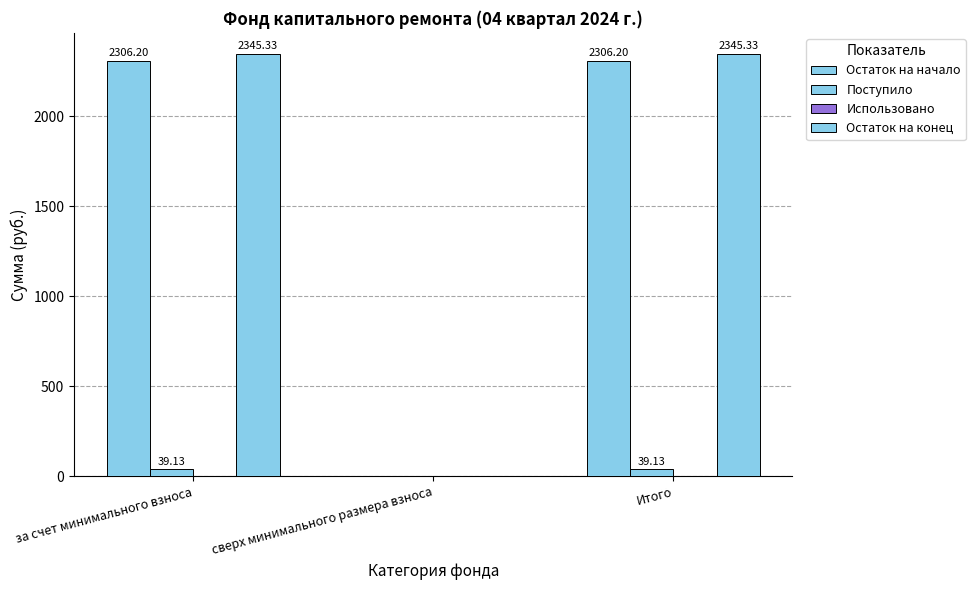

Which has a higher value, сверх минимального размера взноса or Итого?

Итого